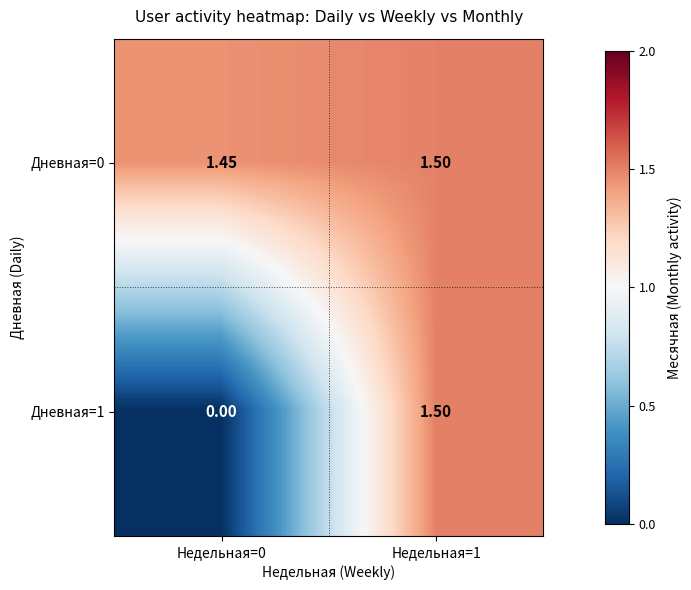

Is the value of Дневная=0 at Недельная=0 greater than the value of Дневная=1 at Недельная=0?

Yes